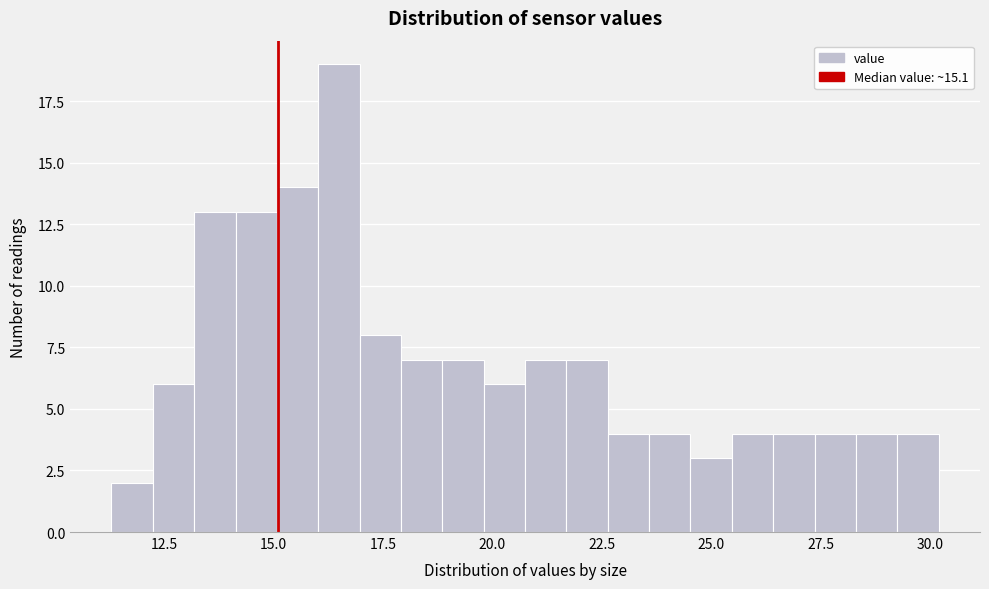

Around what value on the x-axis is the tallest bar? Give the approximate position of its centre, as read against the axis.

16.5